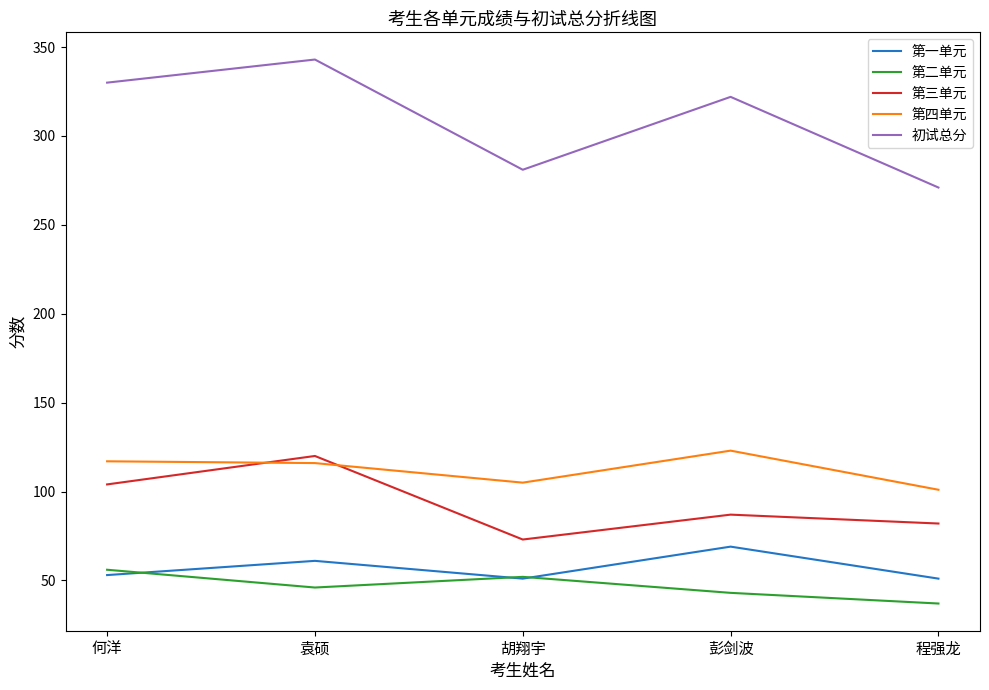

What is the maximum value shown in the chart?

343